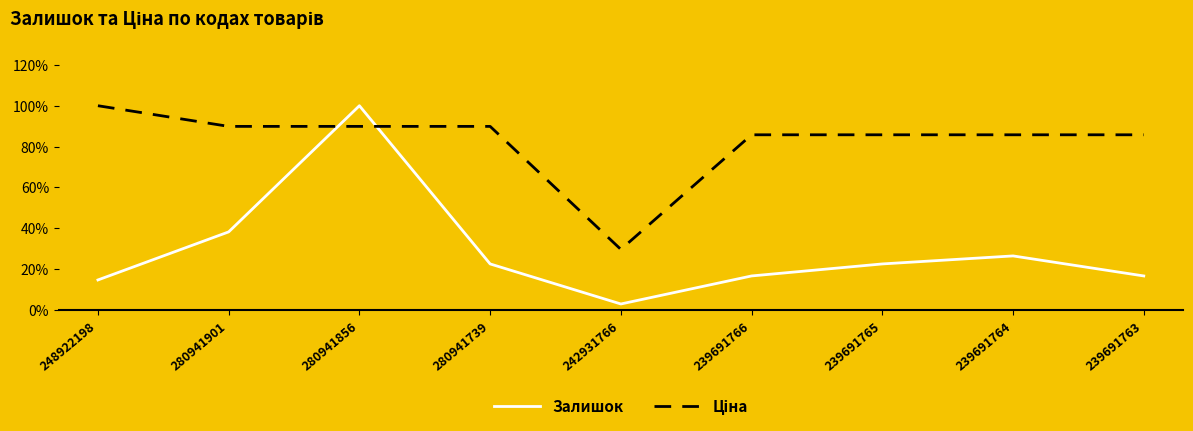

How many lines are shown in the chart?

2